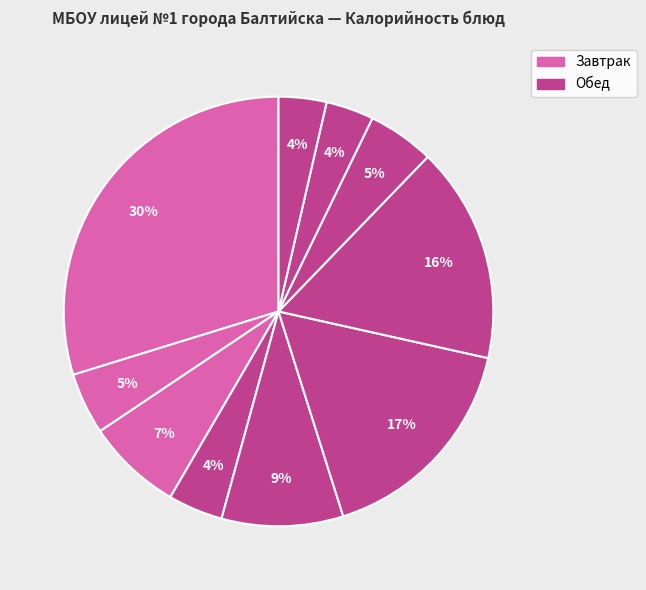

Is there any slice that represents more than half of the pie?

No